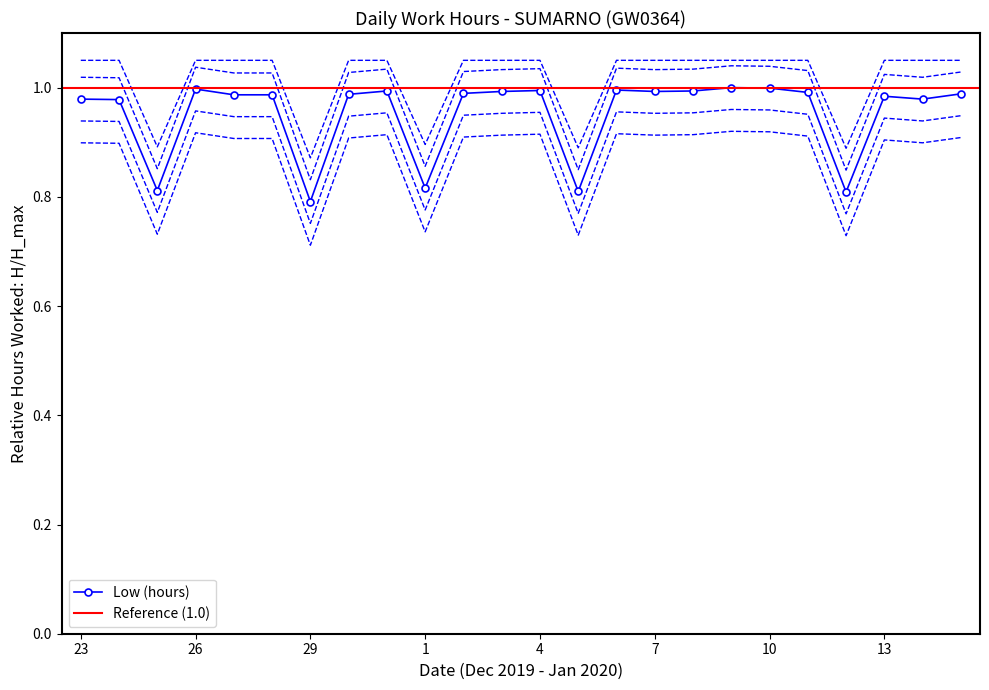

Count the values in the range 0 to 1.

24